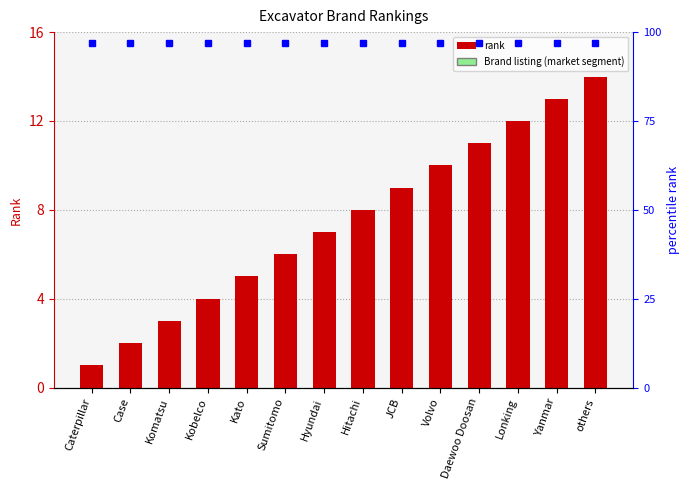

Approximately how many times larger is the value at Sumitomo compared to Lonking?

0.5